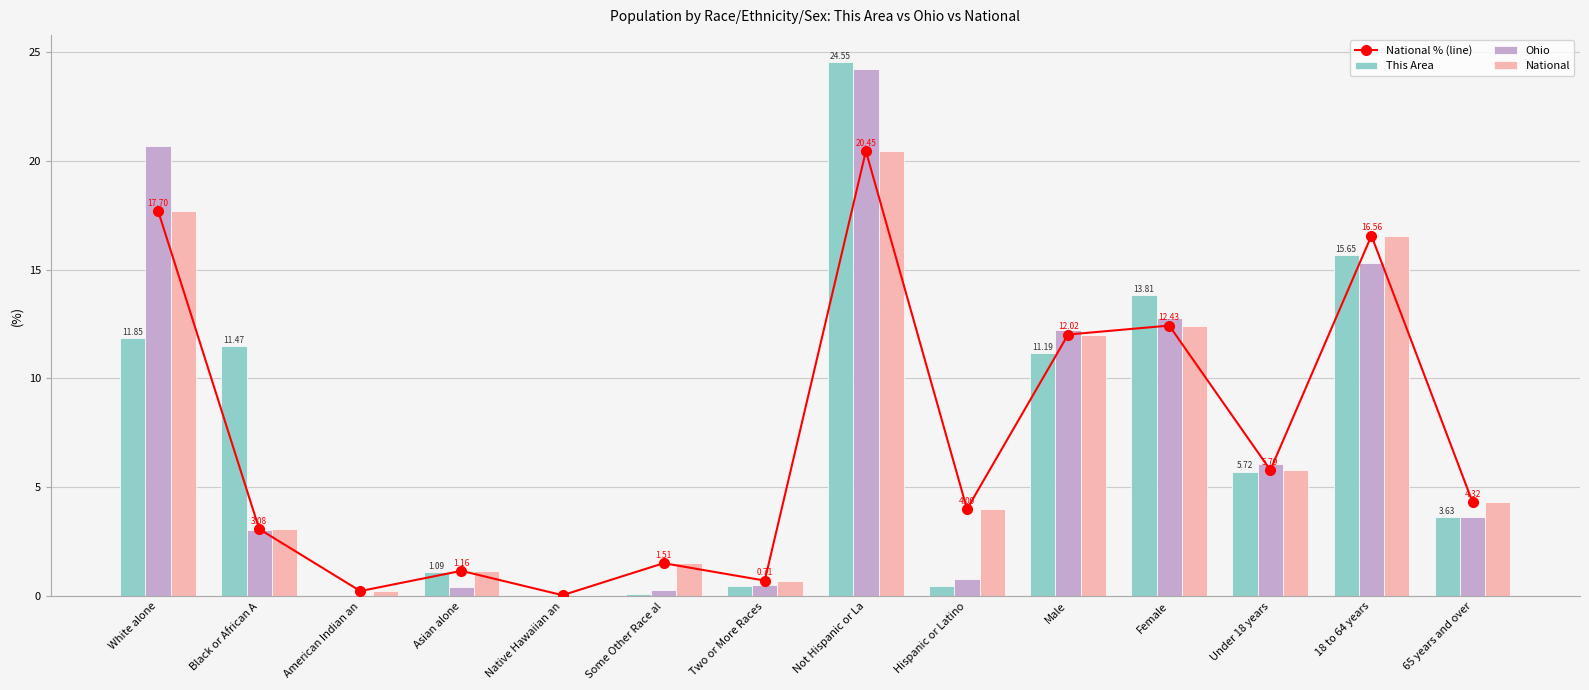

What is the value of the National % (line) bar at the 14th from the left?

4.3